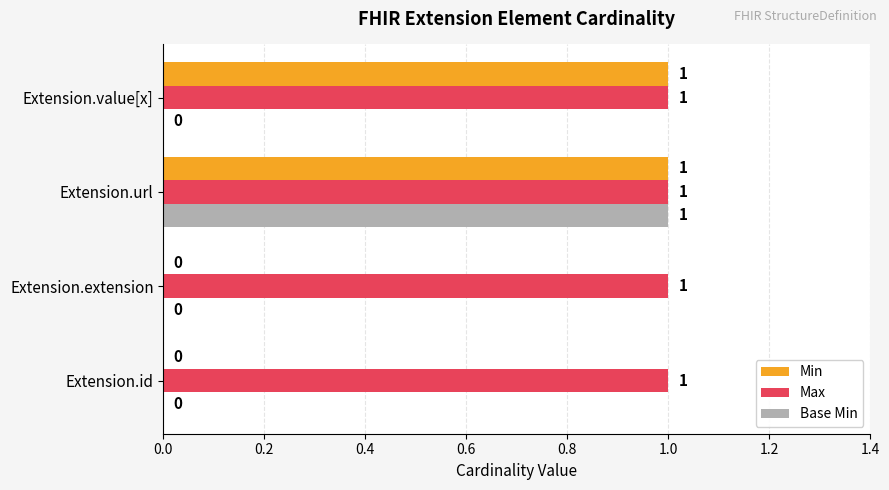

What are all the series names shown in the legend?

Min, Max, Base Min